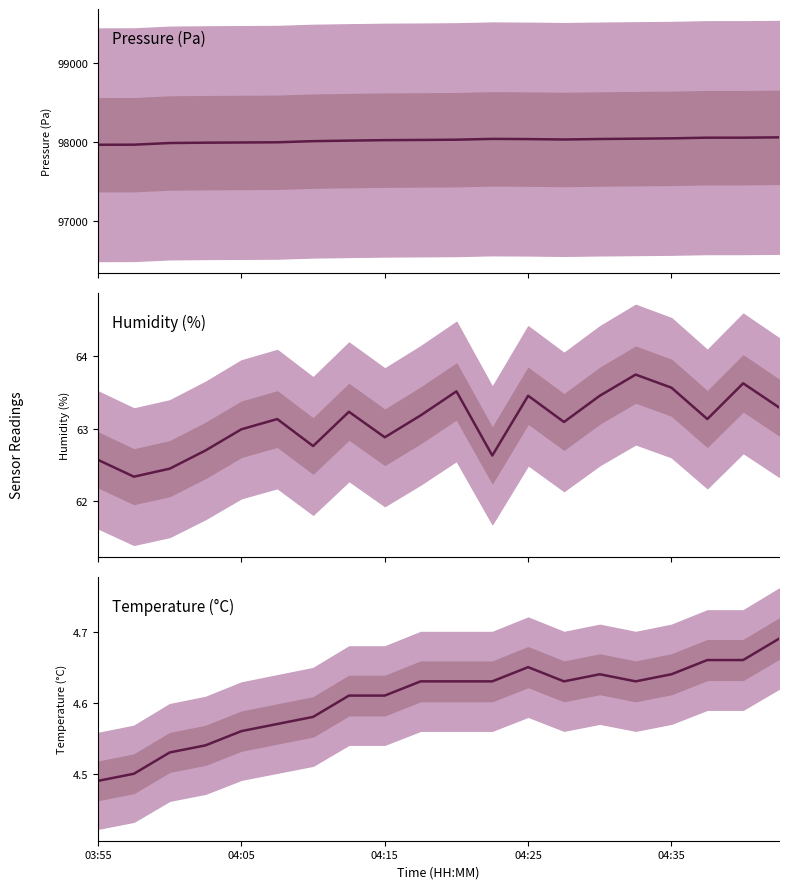

What is the spread (max minus min) of values at 10?

98028.2